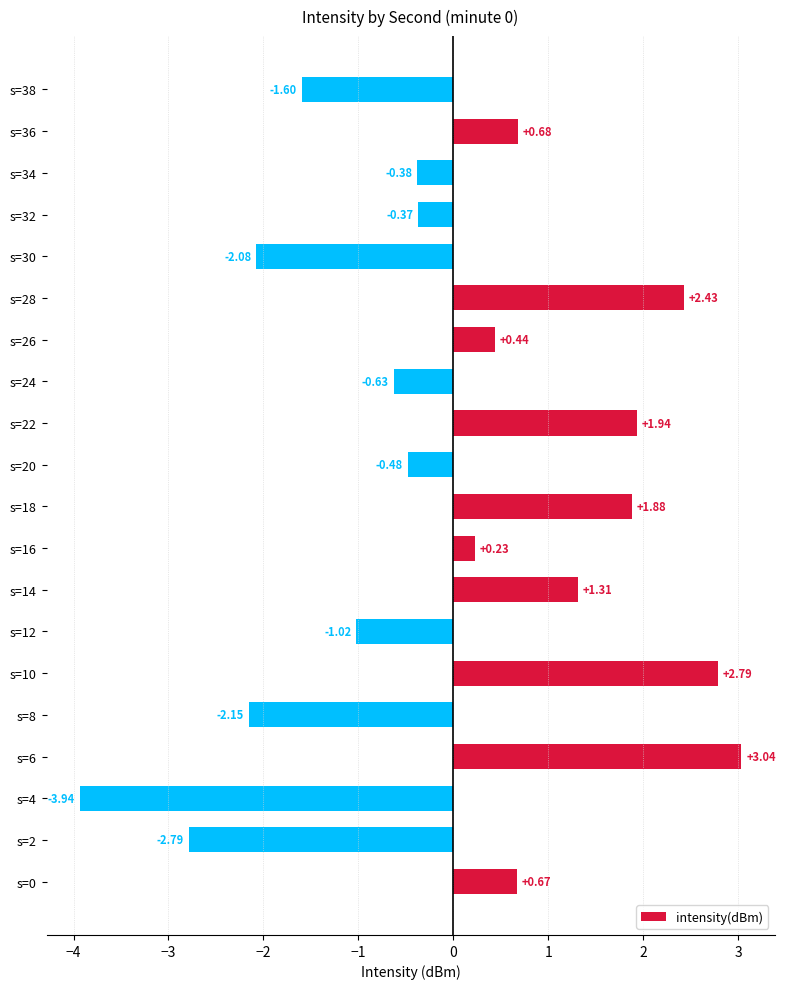

Rank the categories by value from highest to lowest.

s=6, s=10, s=28, s=22, s=18, s=14, s=36, s=0, s=26, s=16, s=32, s=34, s=20, s=24, s=12, s=38, s=30, s=8, s=2, s=4